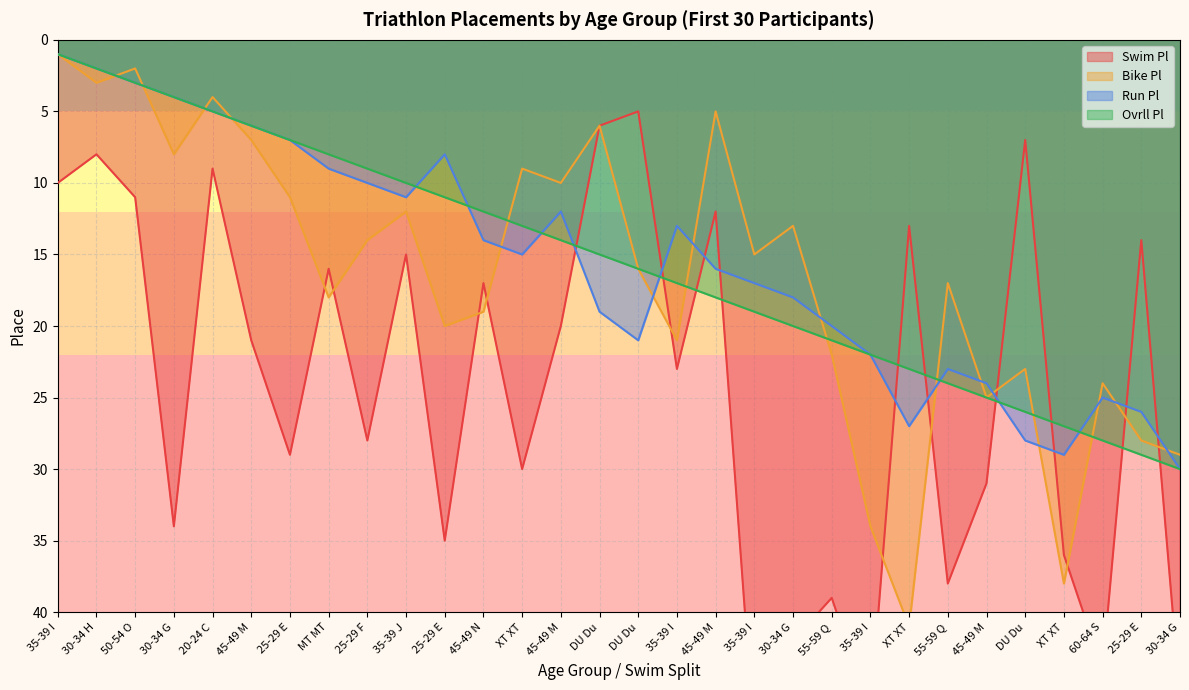

What is the highest value of the Ovrll Pl series?

30